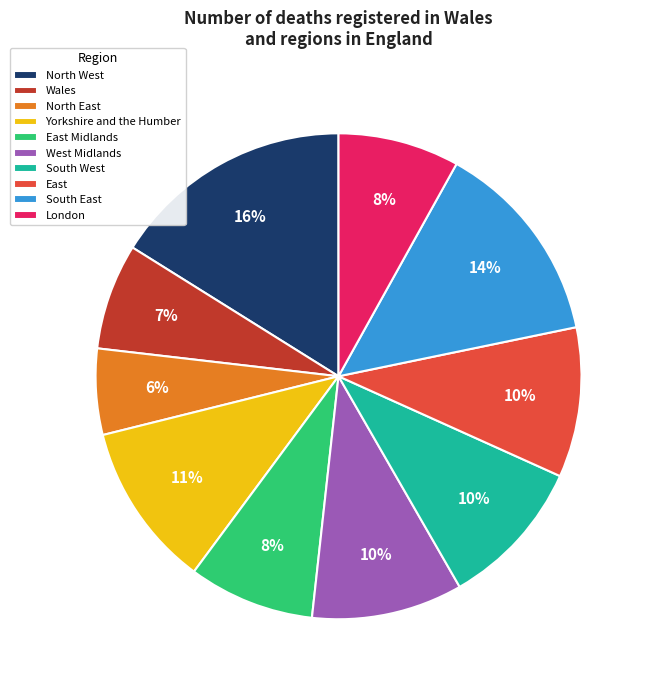

True or false: West Midlands accounts for 10% of the total.

True